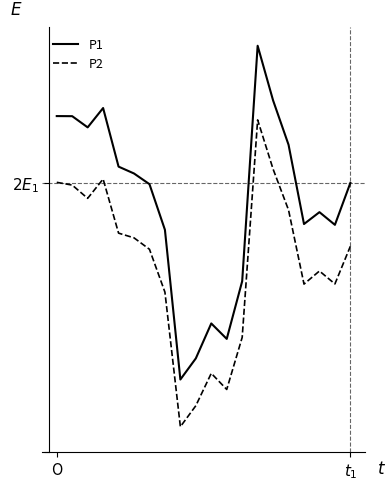

Does the chart have visible grid lines?

No